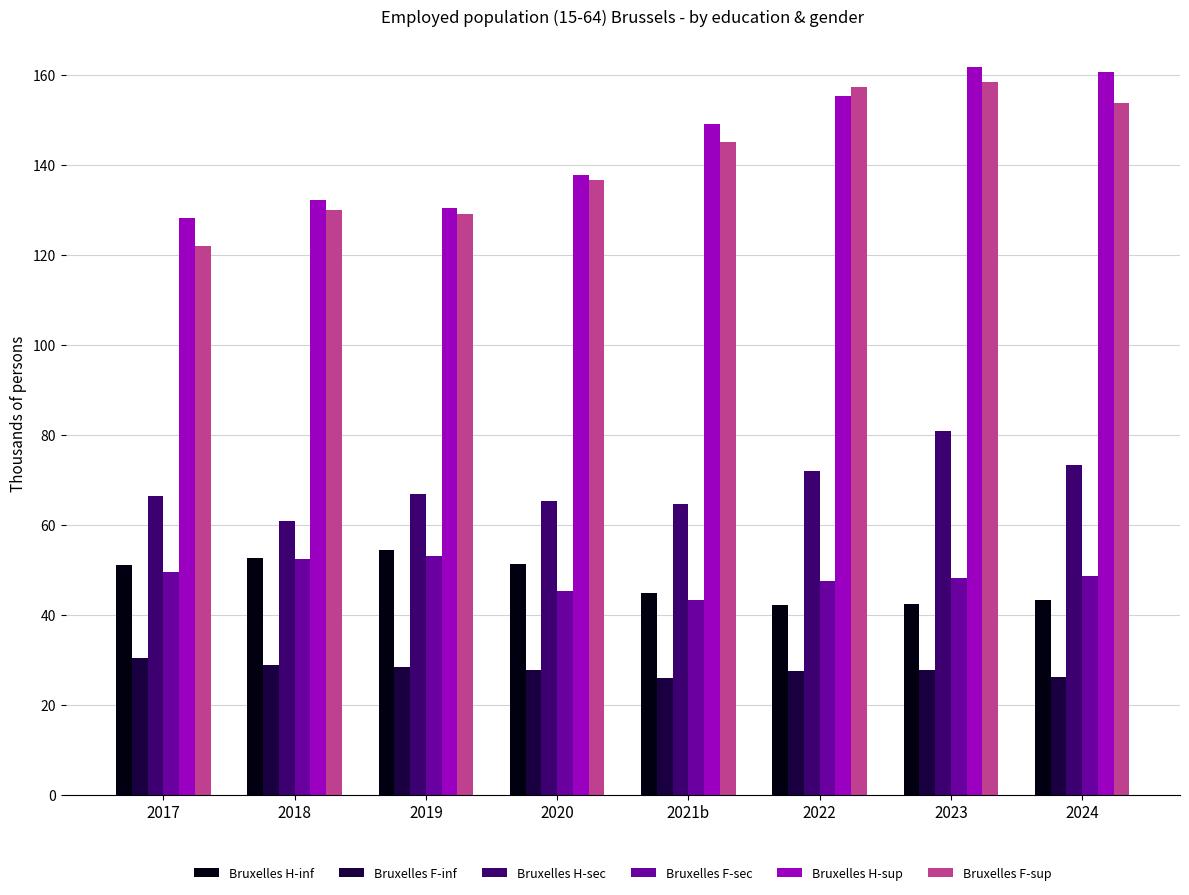

At how many categories does at least one series exceed 139?

4